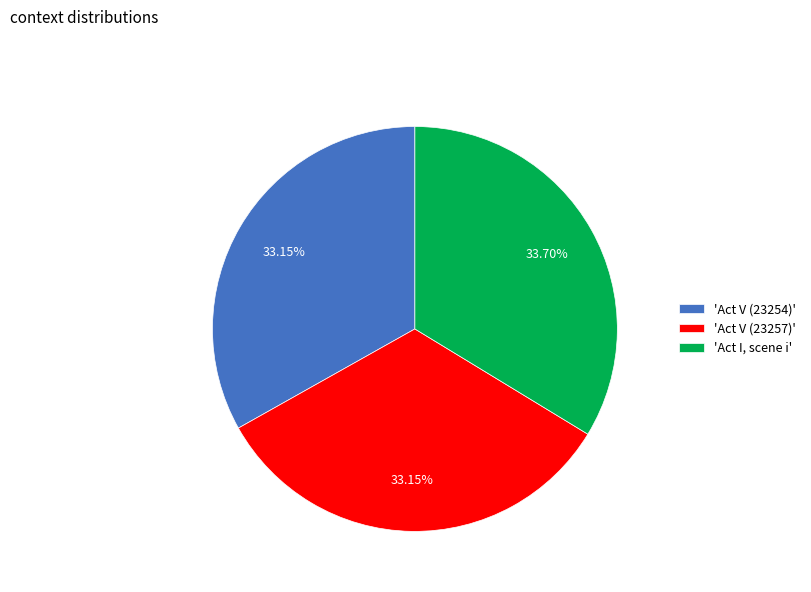

What is the ratio of the value at 'Act I, scene i' to the value at 'Act V (23254)'?

1.0